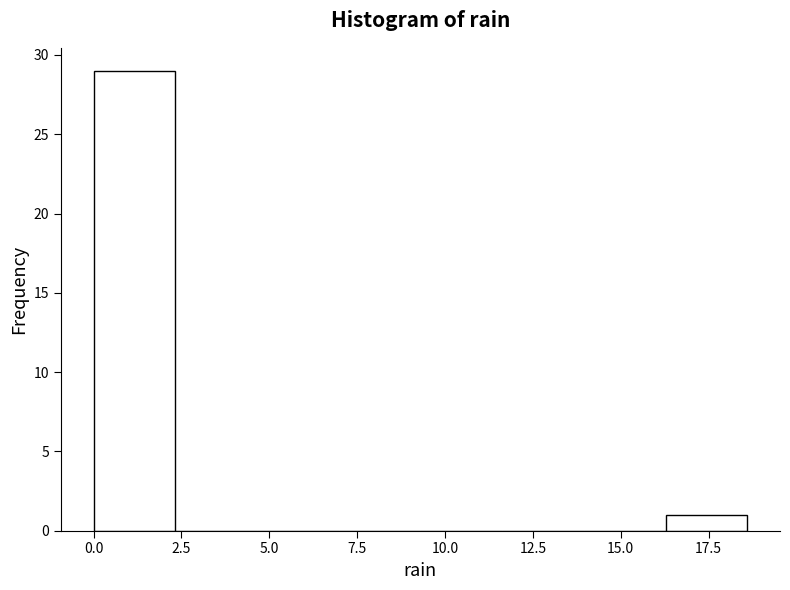

Over which range of the x-axis is the bar tallest?

0.0 to 2.5